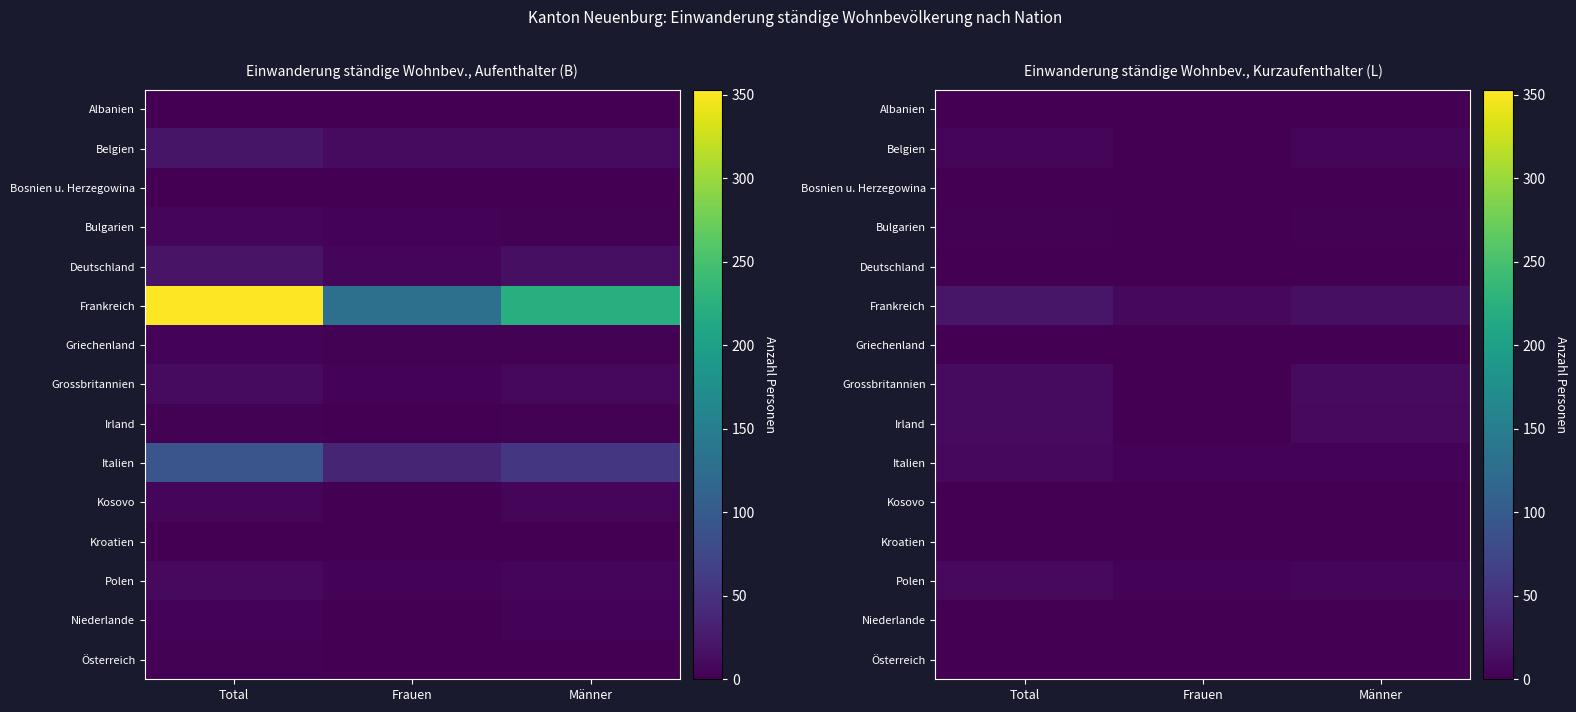

Is it true that Polen equals 3 at Frauen?

True